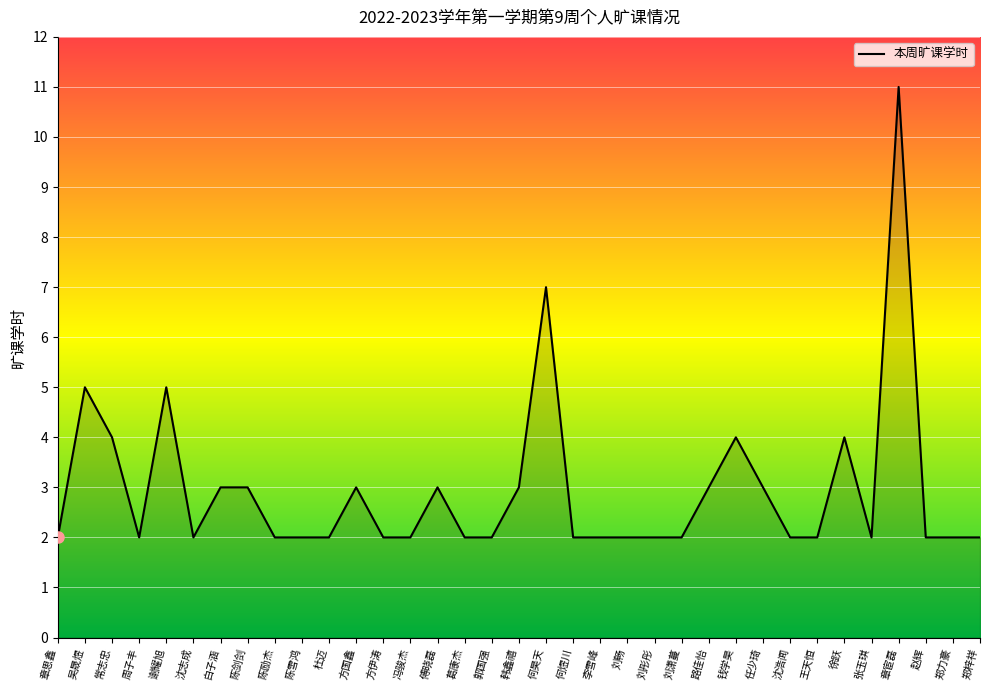

The chart shows a value of 1 at 韩鑫禧. True or false?

False